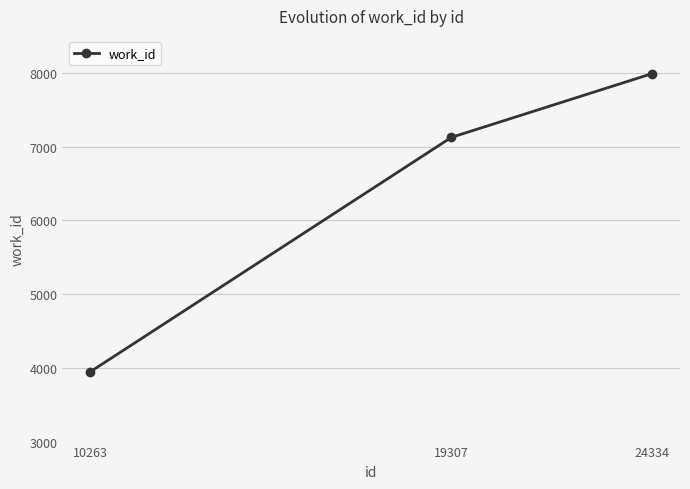

Is it true that the value at 24334 is 4901?

False